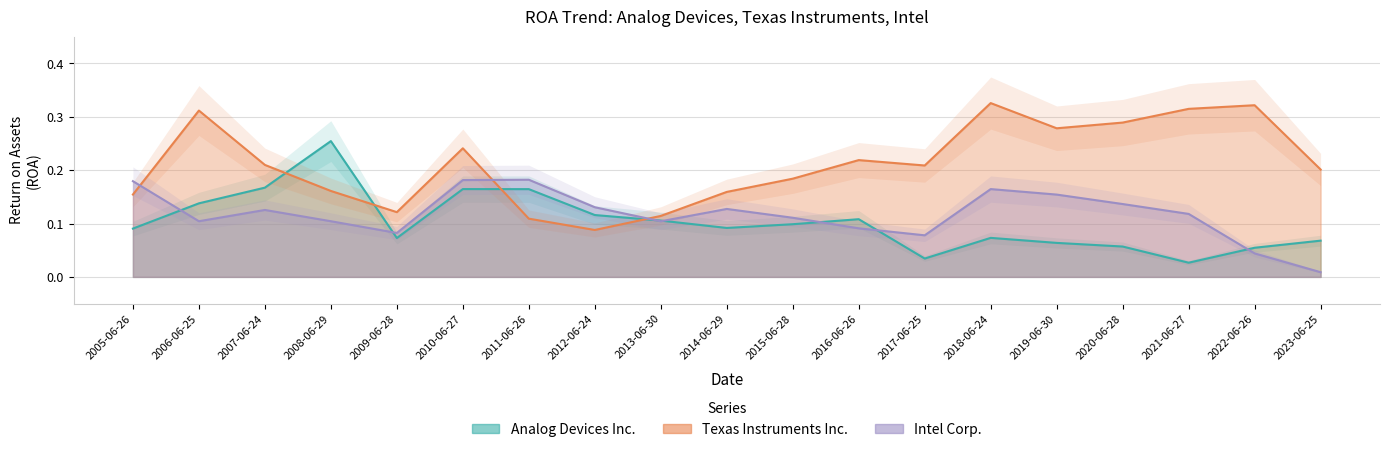

What is the difference between the highest and lowest values at 2023-06-25?

0.2